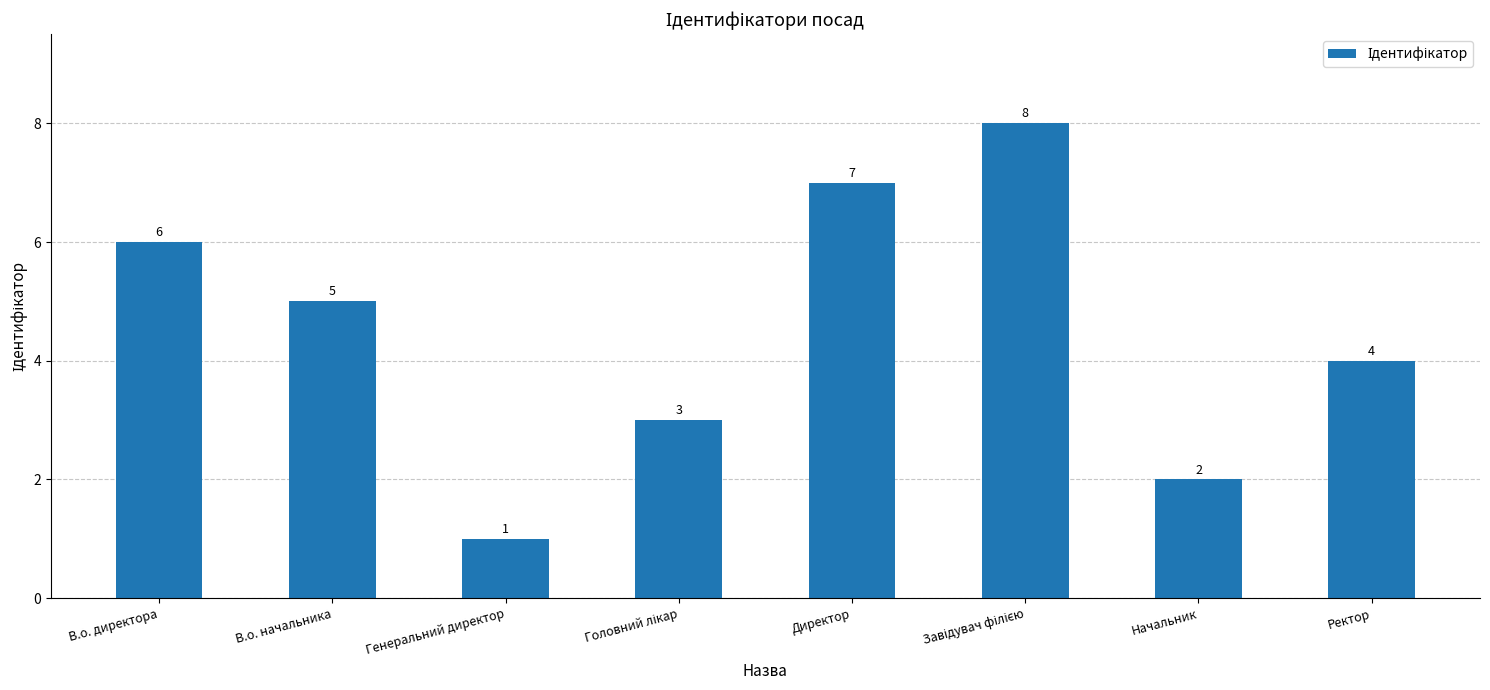

At which label does the data first exceed 5?

В.о. директора